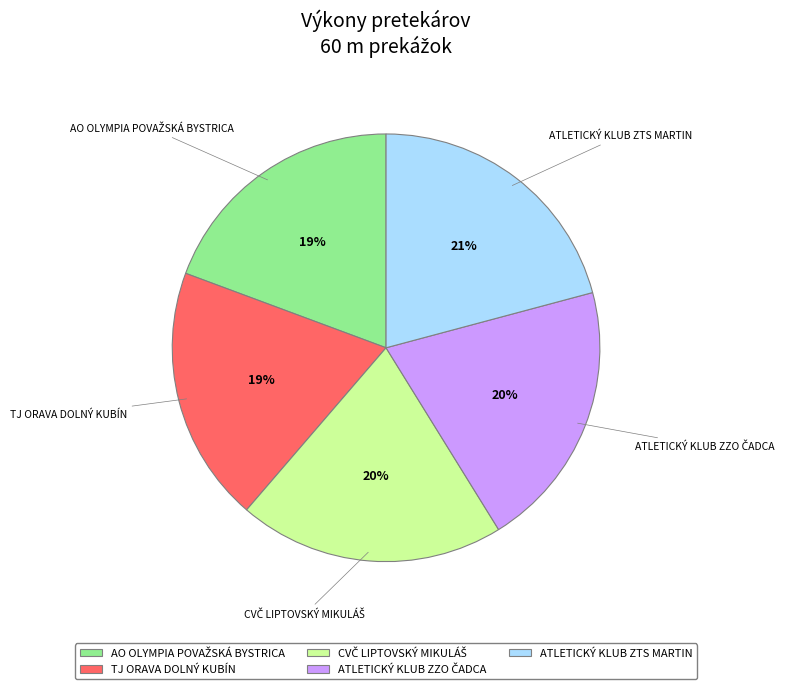

To the nearest percent, what is the difference between the largest and smallest slice percentages?

2%